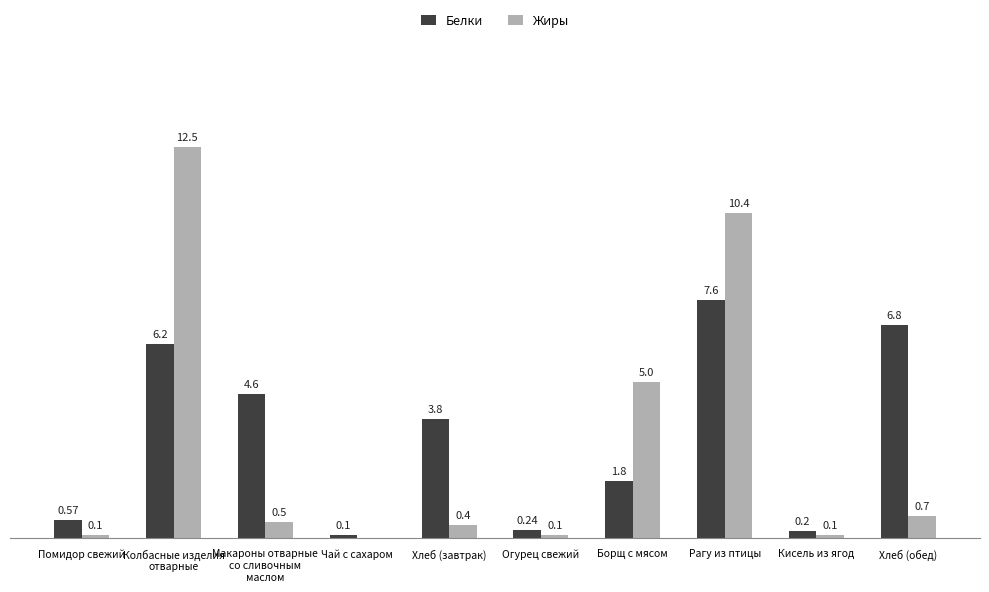

At which category is the sum across all series the highest?

Колбасные изделия
отварные